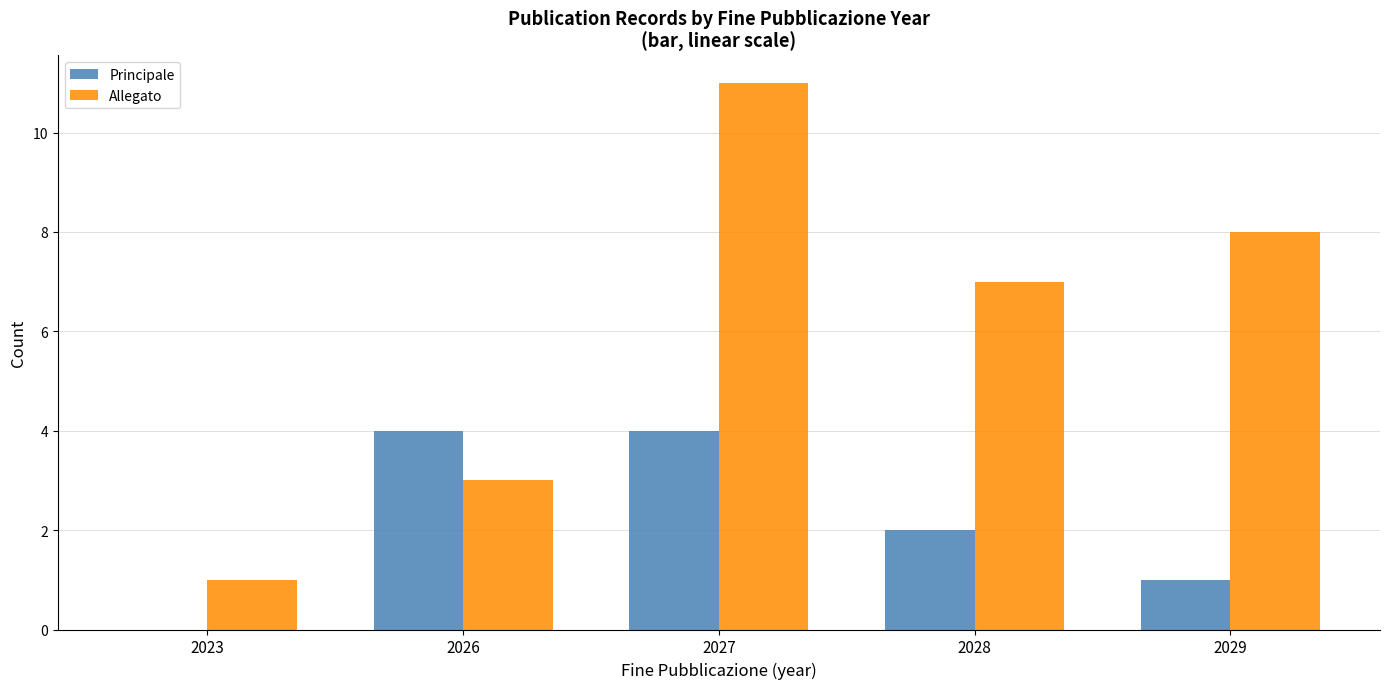

Reading left to right, what are all the values shown in this chart?

Principale: 0	4	4	2	1
Allegato: 1	3	11	7	8